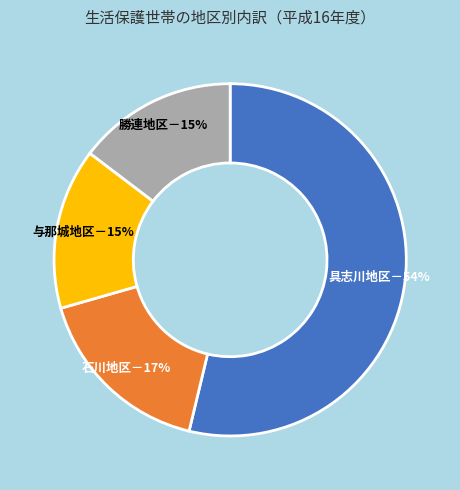

Is there a majority slice in this chart?

Yes